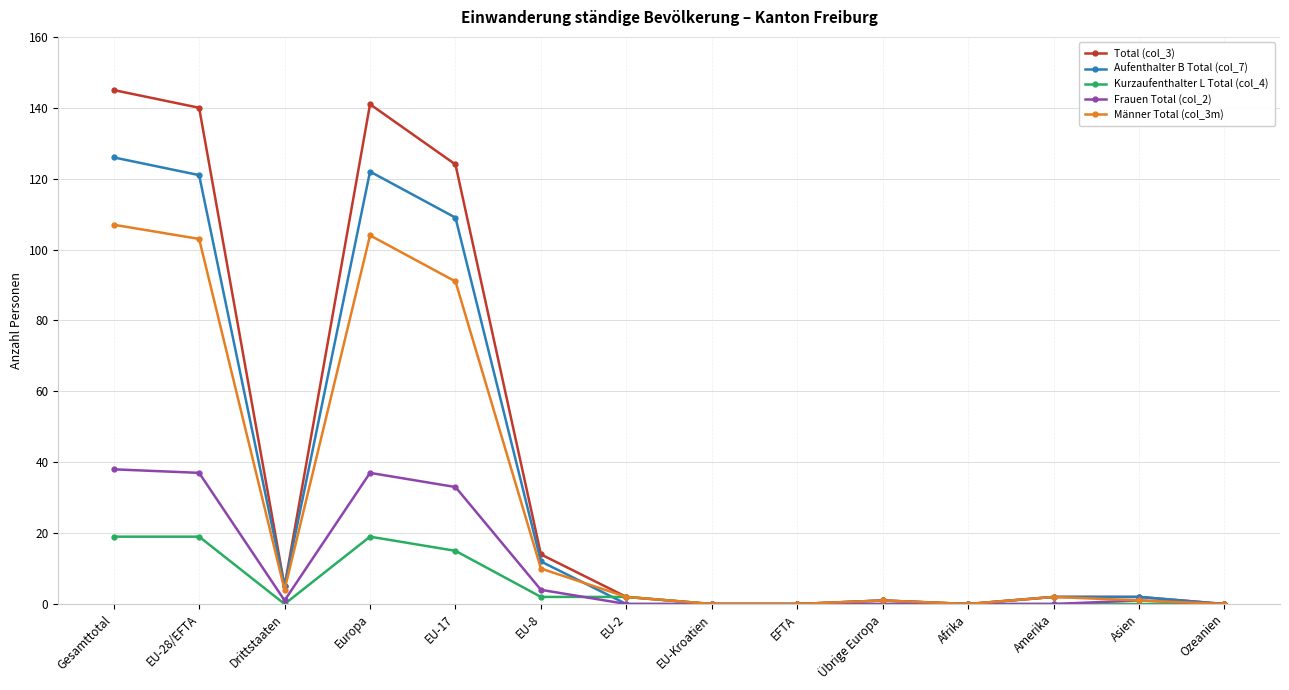

At which category is the sum across all series the highest?

Gesamttotal